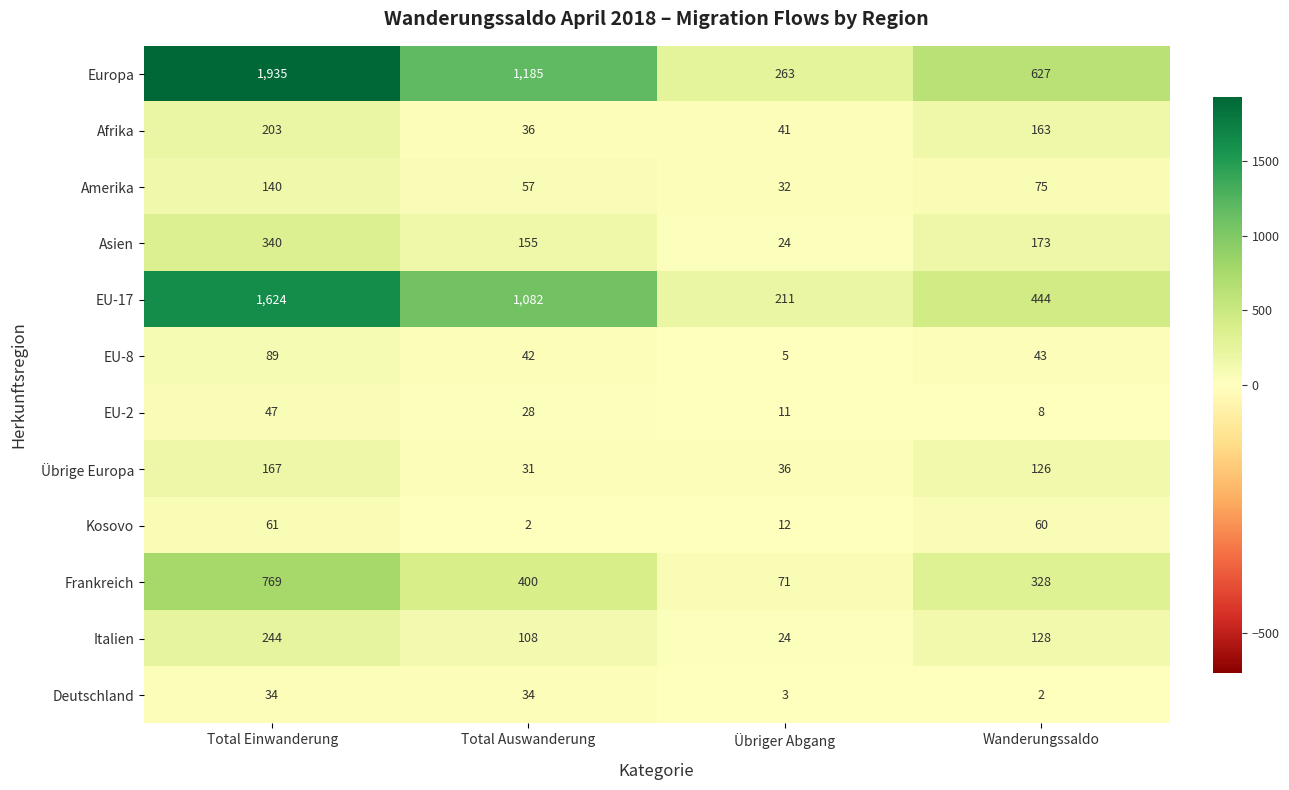

What is the difference between the maximum and second lowest values in the Italien series?

136